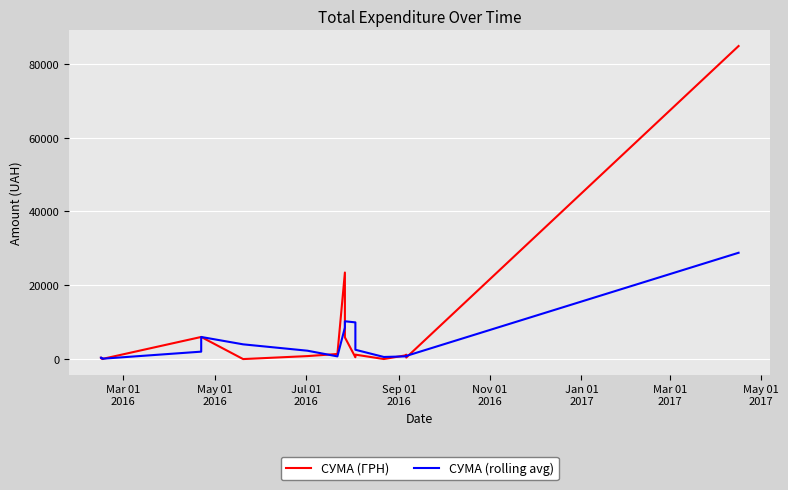

Is the value of СУМА (rolling avg) at 19 greater than the value of СУМА (ГРН) at 16?

Yes